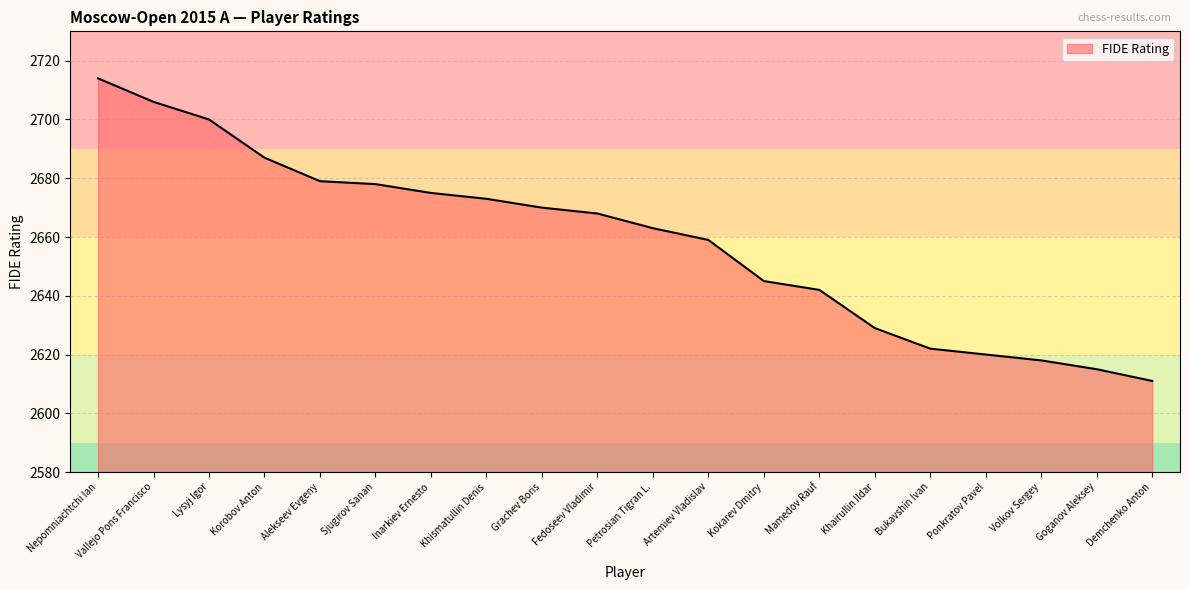

What is the difference between the maximum and minimum values?

103